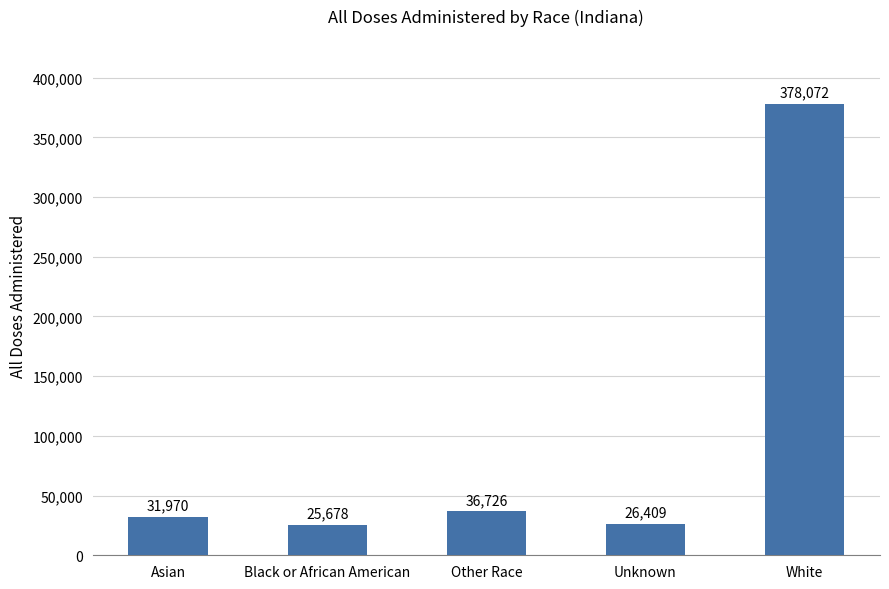

Reading left to right, extract all data points from this chart.

31970	25678	36726	26409	378072